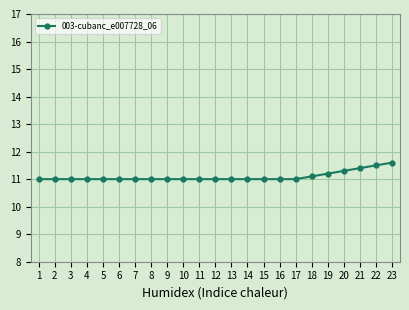

The chart shows a value of 19.3 at 1. True or false?

False